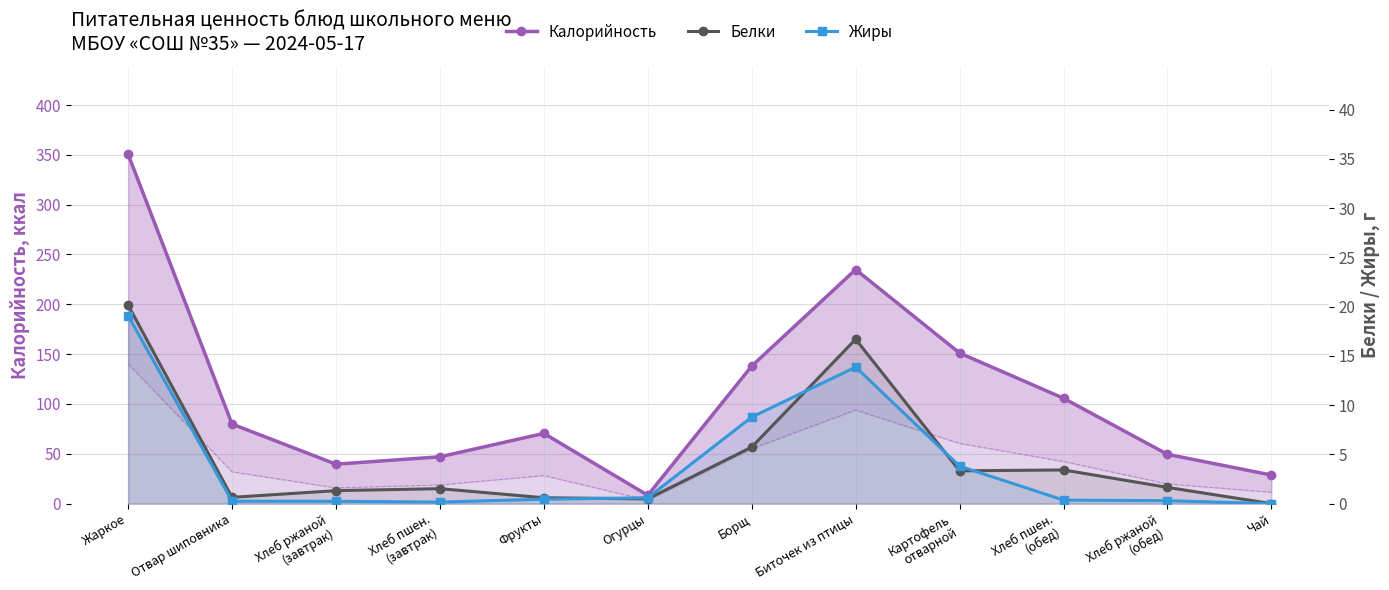

Where is the first local maximum for Калорийность (линия)?

Фрукты